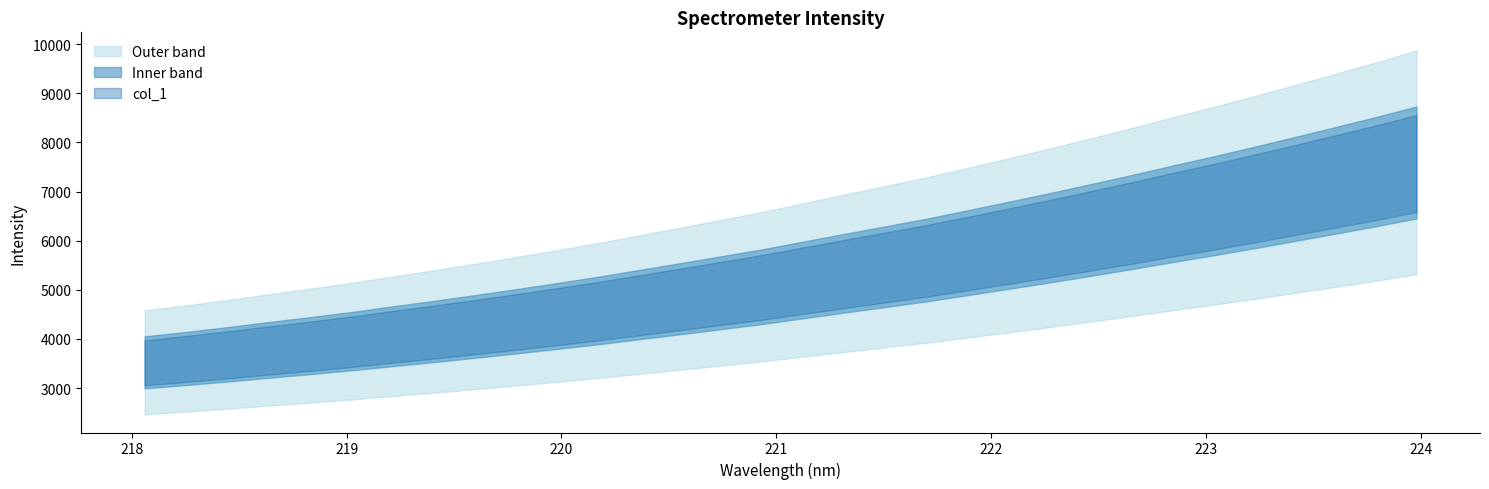

Which label corresponds to the largest value in the chart?

223.9802